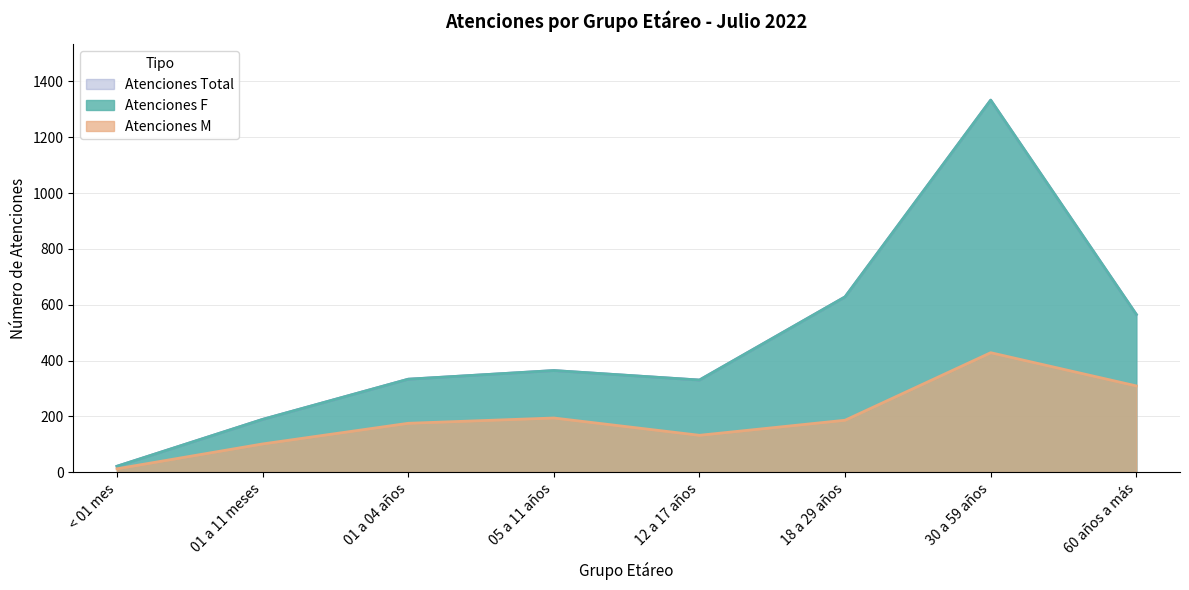

Is the value of Atenciones M at < 01 mes greater than the value of Atenciones F at 18 a 29 años?

No